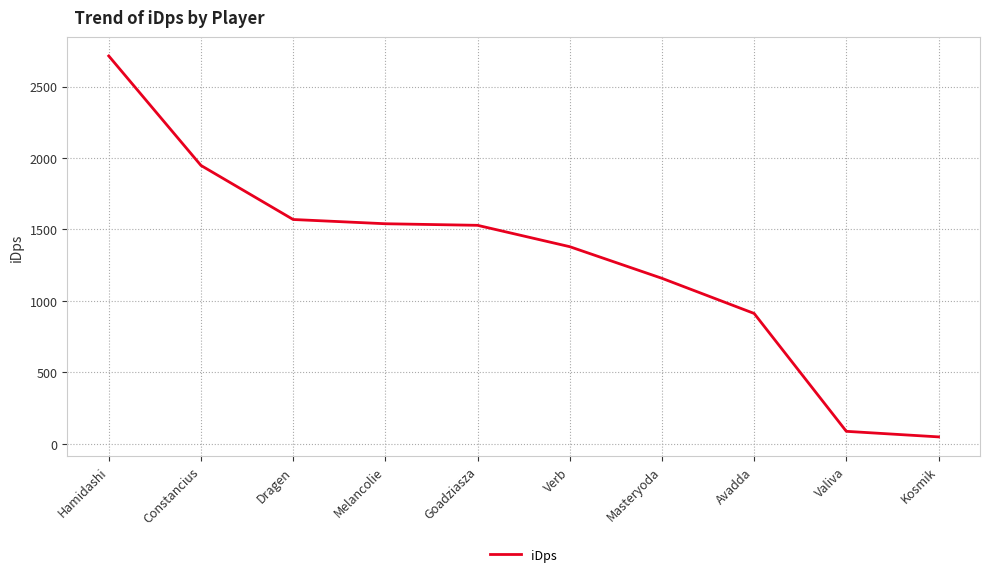

What is the average value?

1288.6